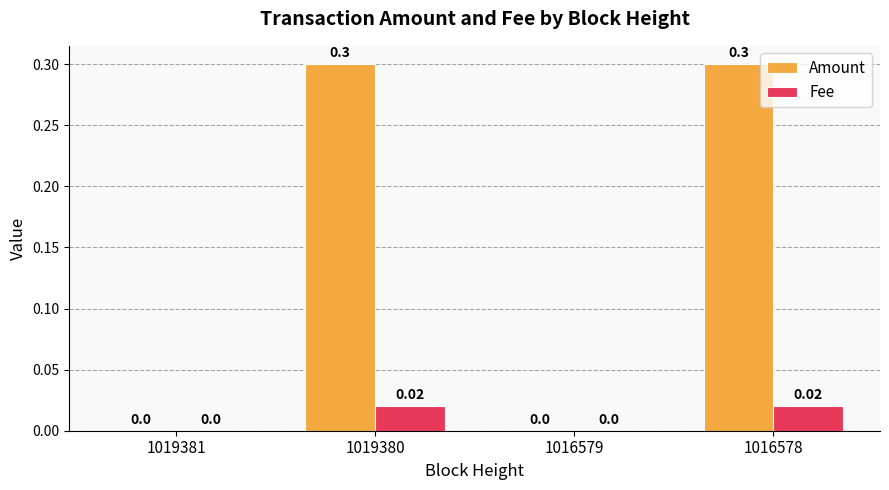

Between 1019380 and 1016579, which series saw the biggest shift?

Amount